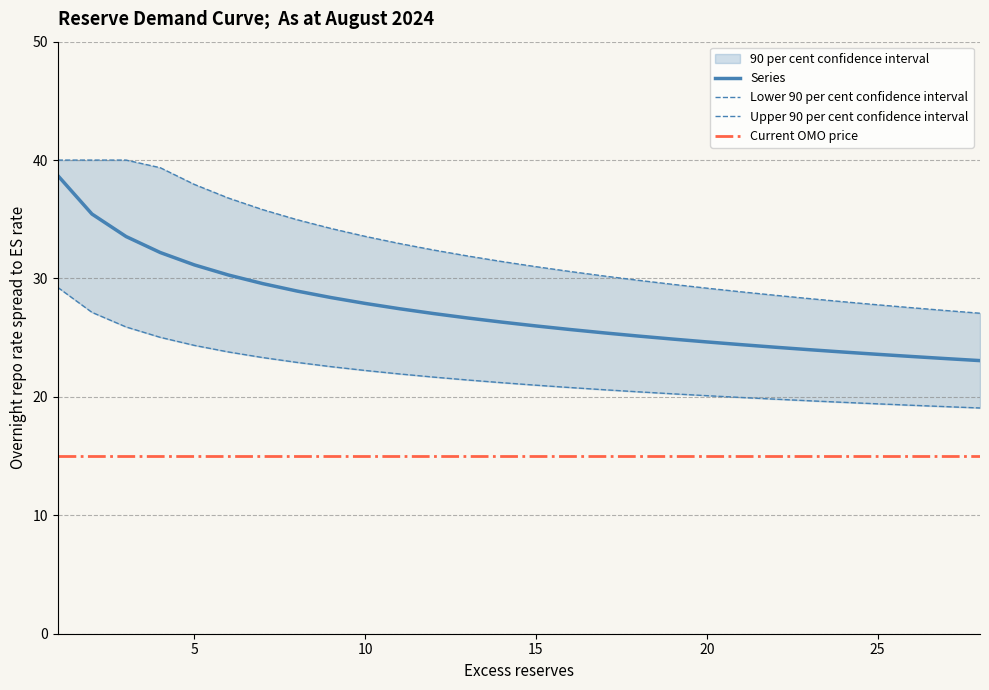

True or false: Upper 90 per cent confidence interval and Series intersect in this chart.

False